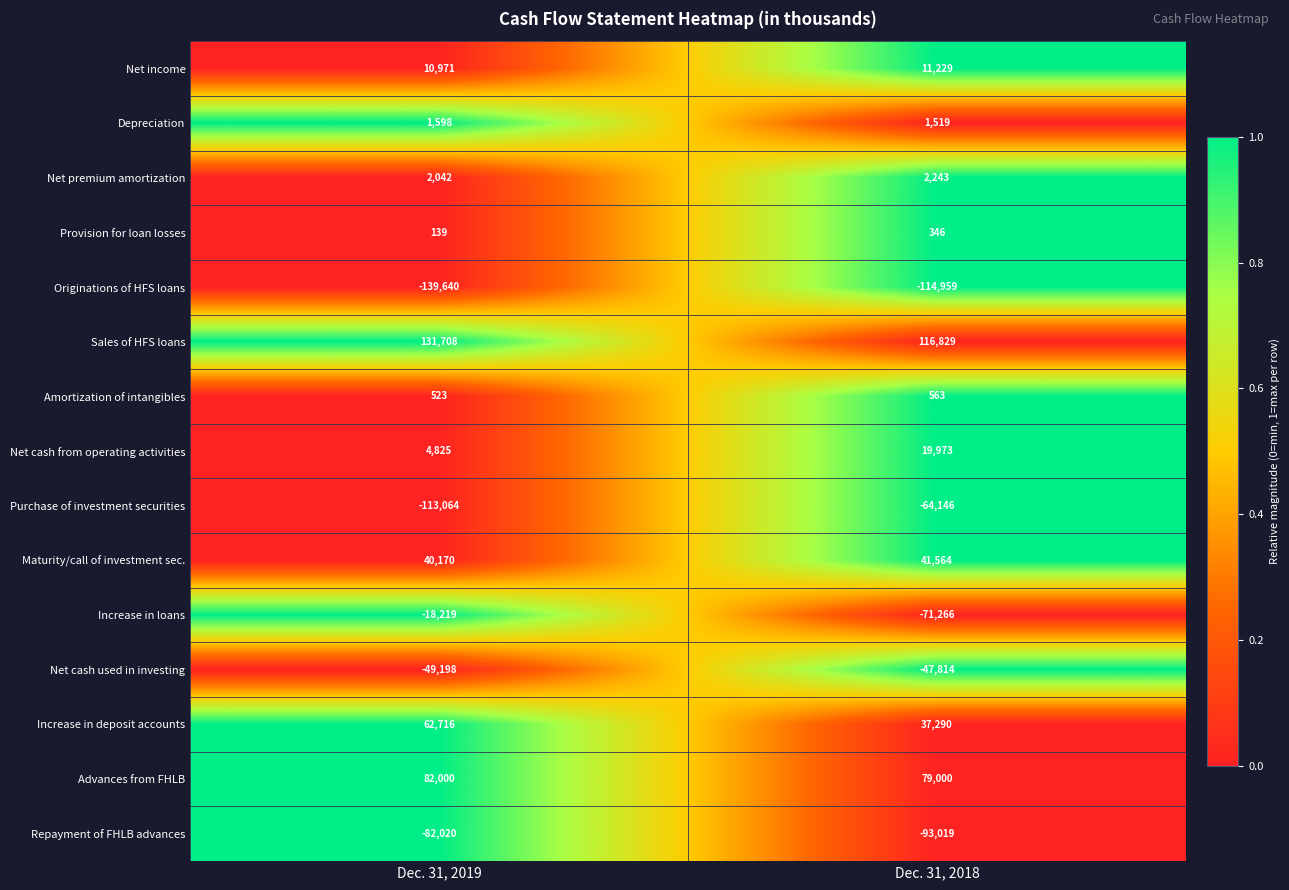

Between Dec. 31, 2019 and Dec. 31, 2018, which series saw the biggest shift?

Increase in loans